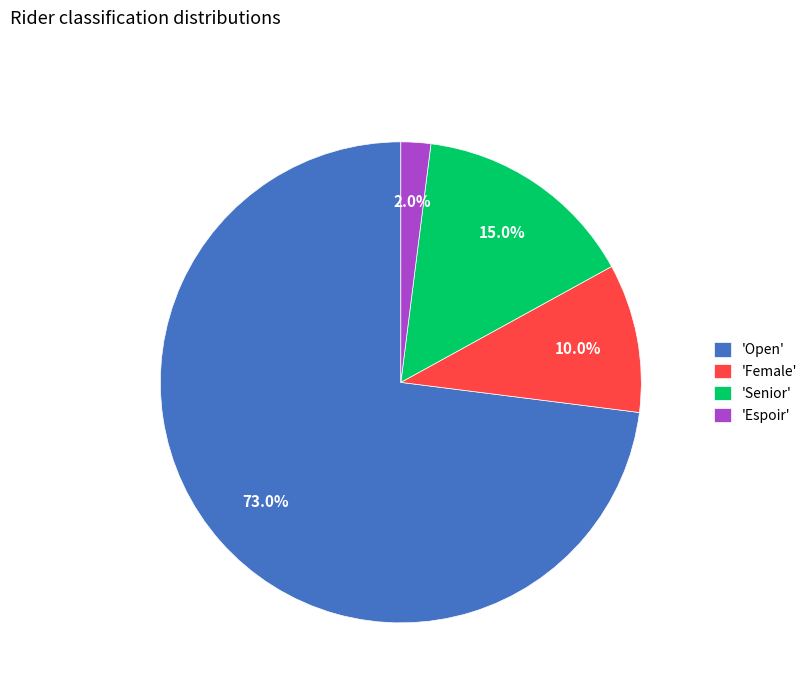

How many segments does this pie chart have?

4